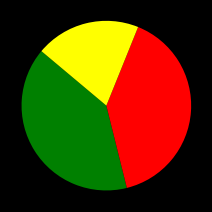

Is there any slice that represents more than half of the pie?

No